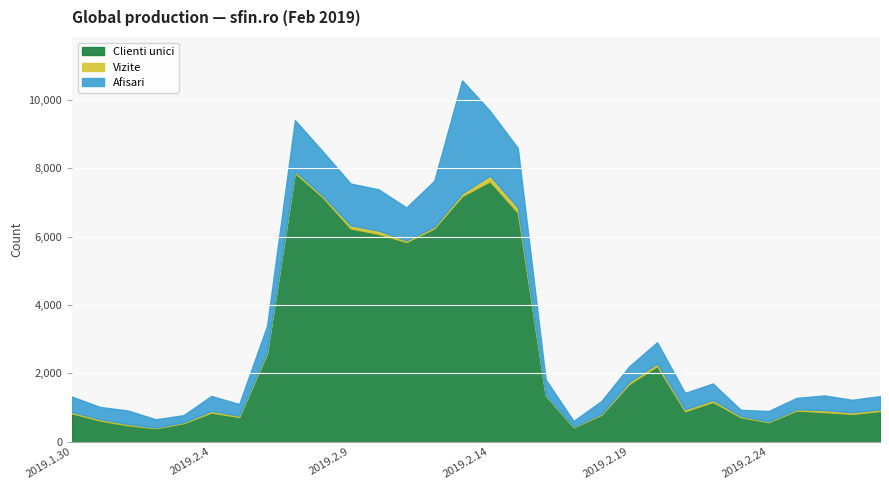

What are all the series names shown in the legend?

Clienti unici, Vizite, Afisari